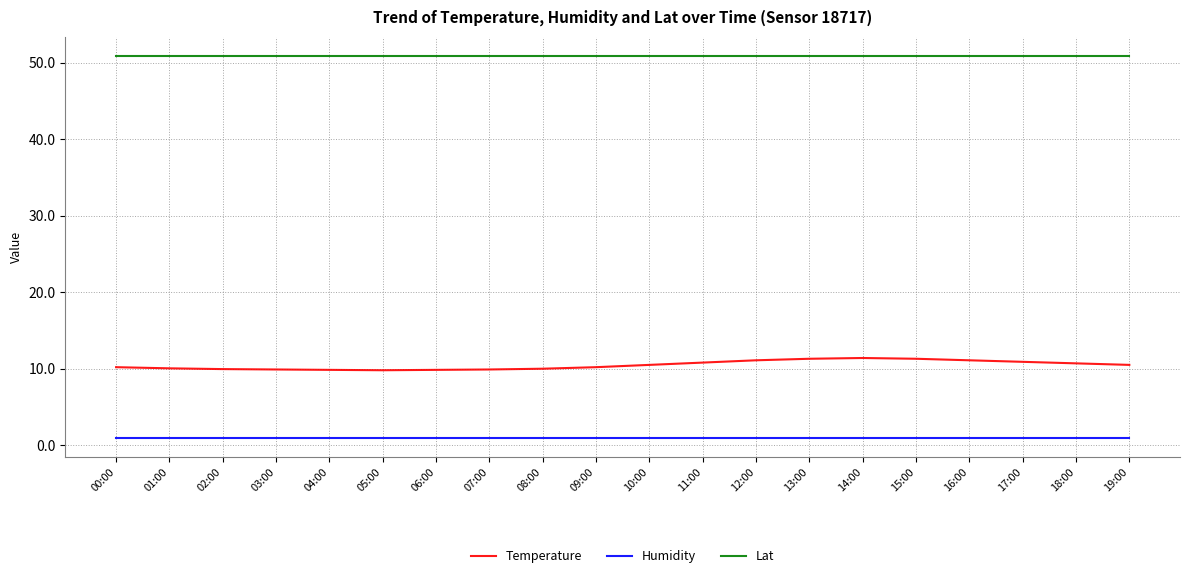

Does the chart display data point markers on the line(s)?

No